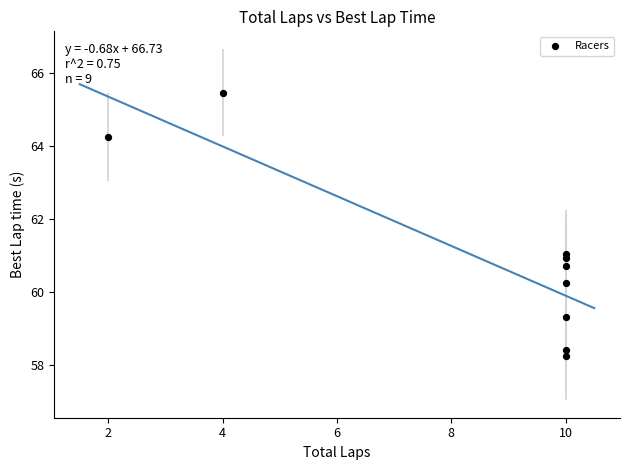

What is the range of X values (max minus min)?

8.0